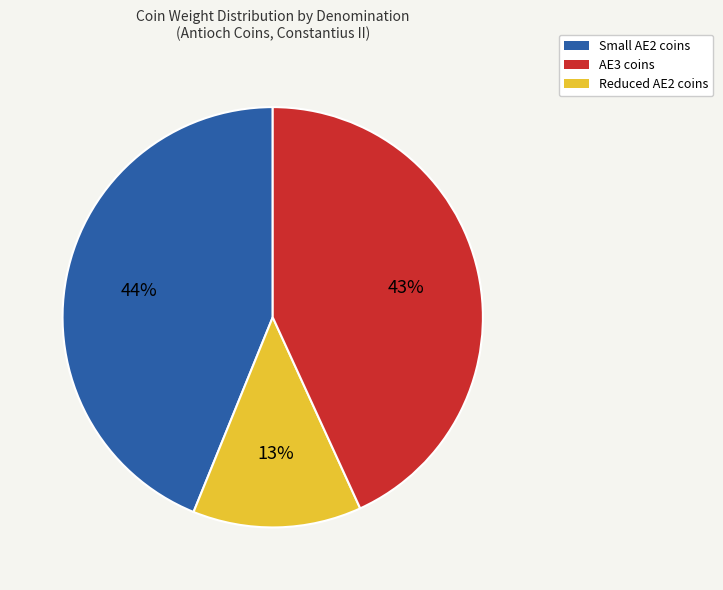

To the nearest percent, what is the average slice percentage?

33%